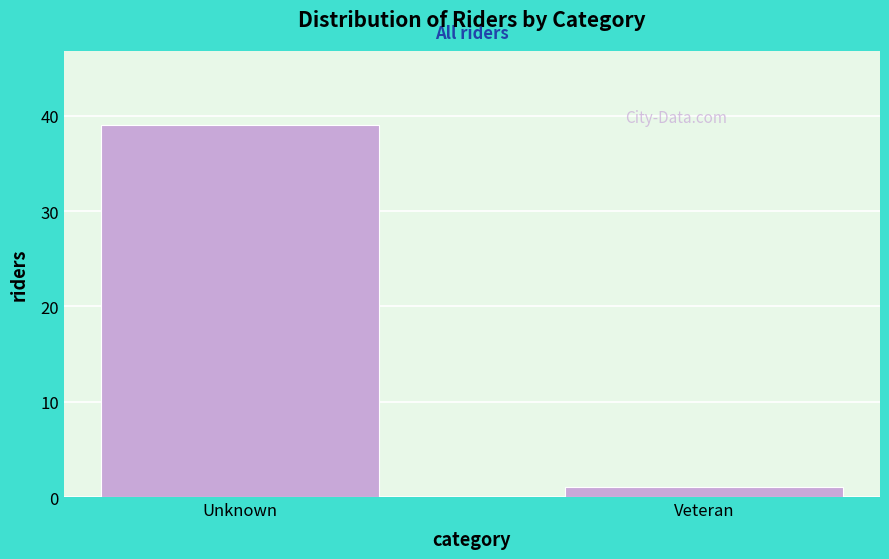

Reading left to right, transcribe all the data shown in this chart.

Unknown=39	Veteran=1